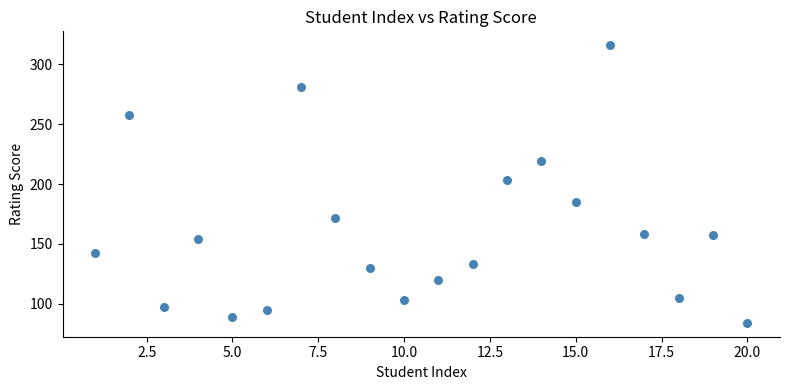

What is the range of X values (max minus min)?

19